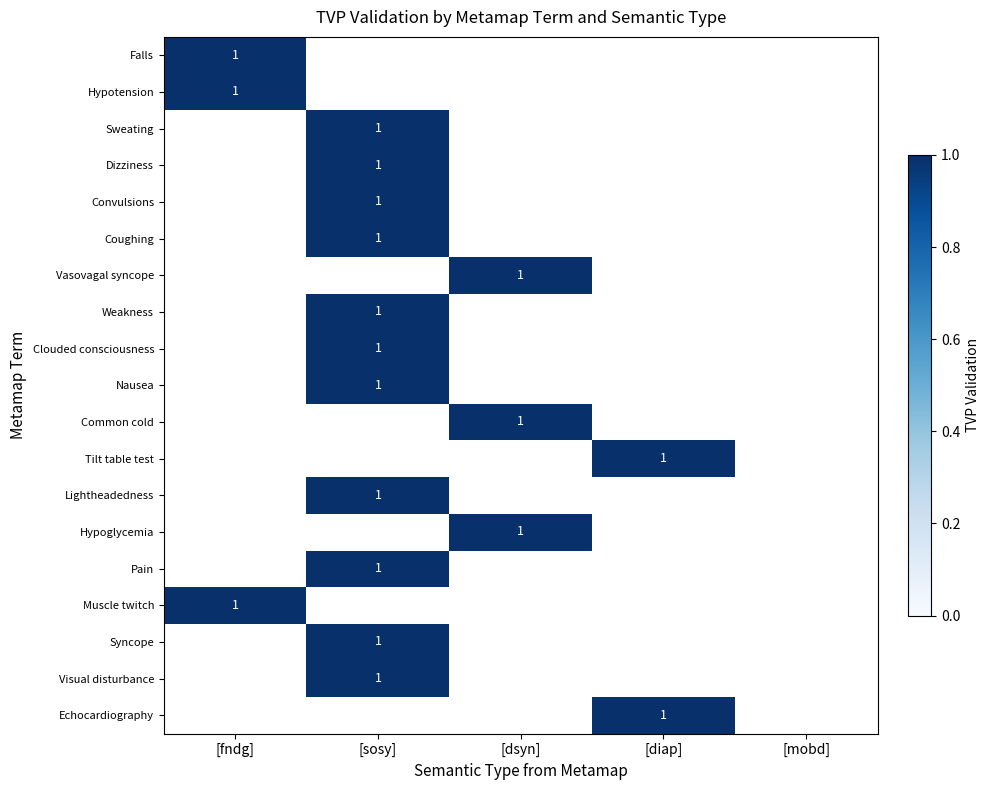

Which category has the lowest value in the [sosy] series?

Clouded consciousness